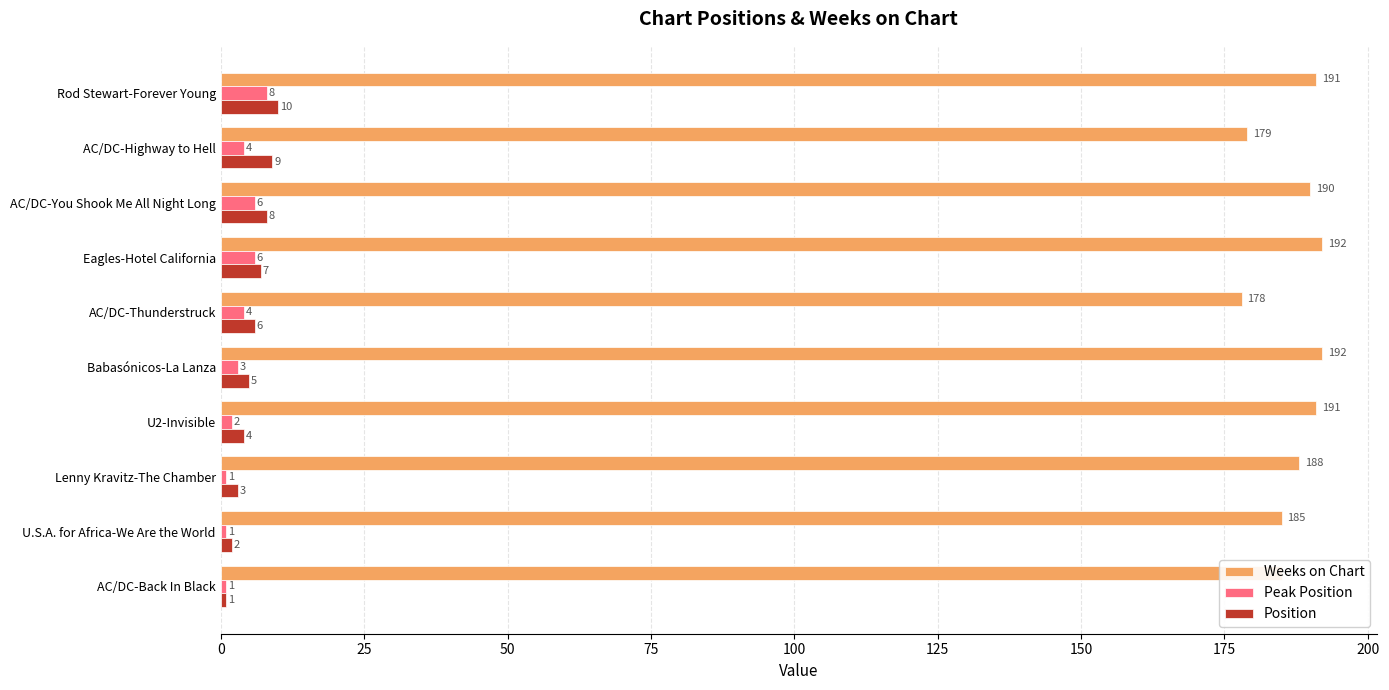

The value of Weeks on Chart at AC/DC-Highway to Hell is 268. True or false?

False